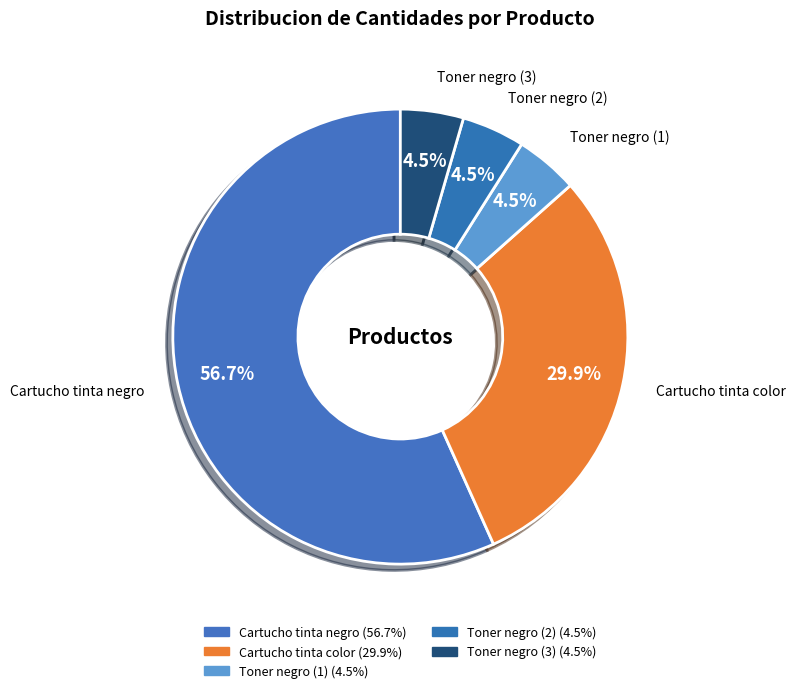

Rank the categories by value from lowest to highest.

Toner negro (1), Toner negro (2), Toner negro (3), Cartucho tinta color, Cartucho tinta negro